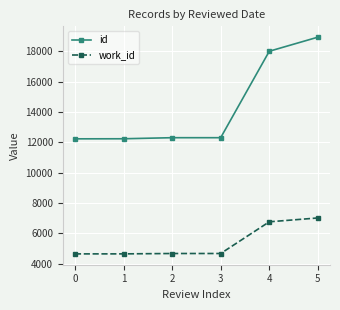

Rank the series by their average value, from highest to lowest.

id, work_id